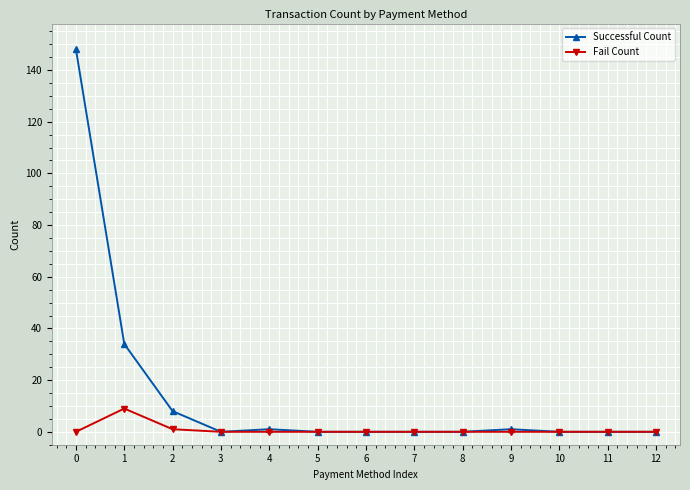

Which series has the largest total across all categories?

Successful Count